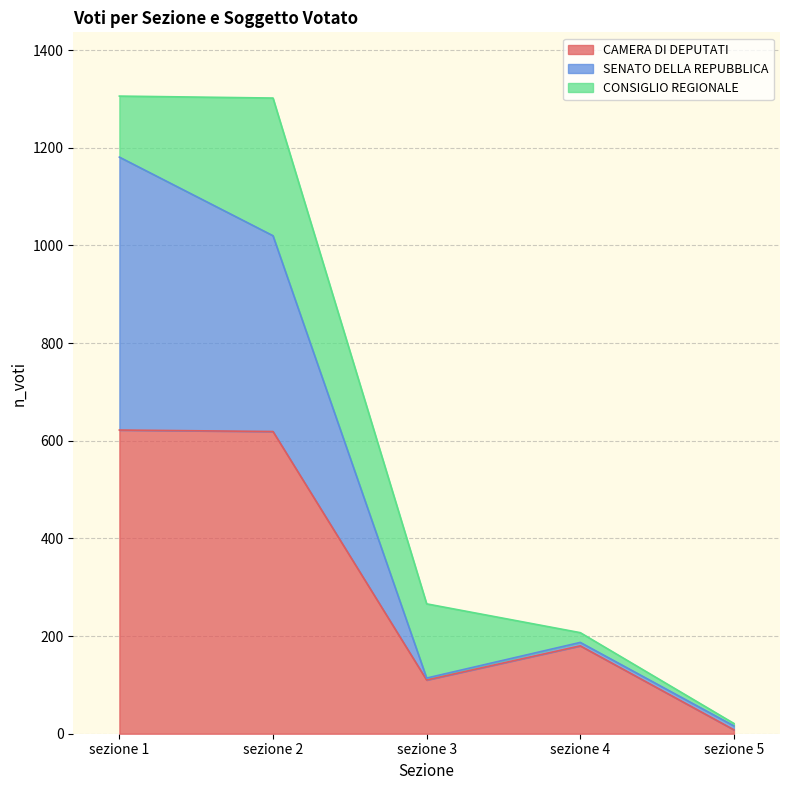

Where is the first local maximum for CAMERA DI DEPUTATI?

sezione 4